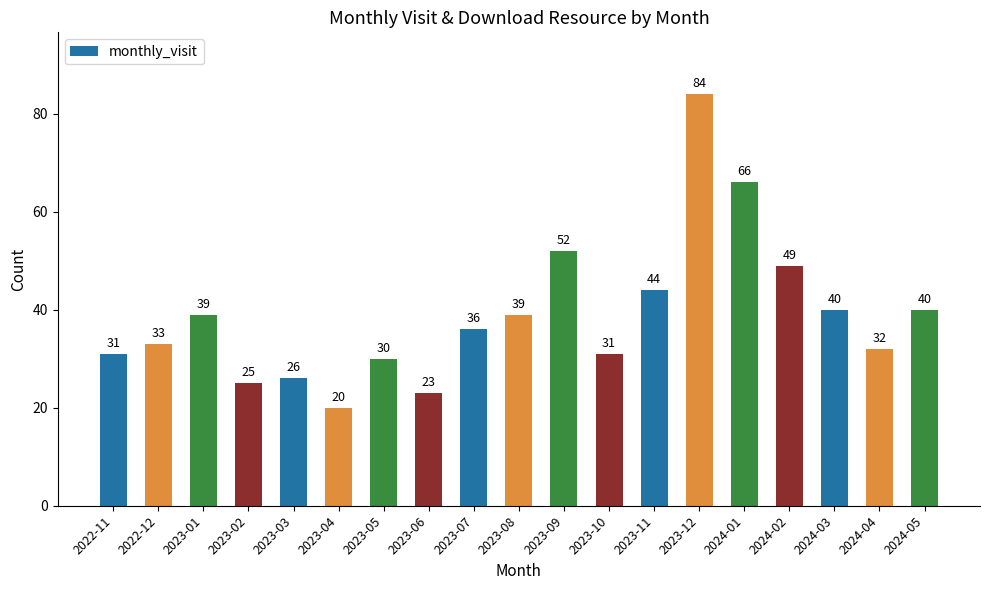

What is the approximate value at 2023-08?

39